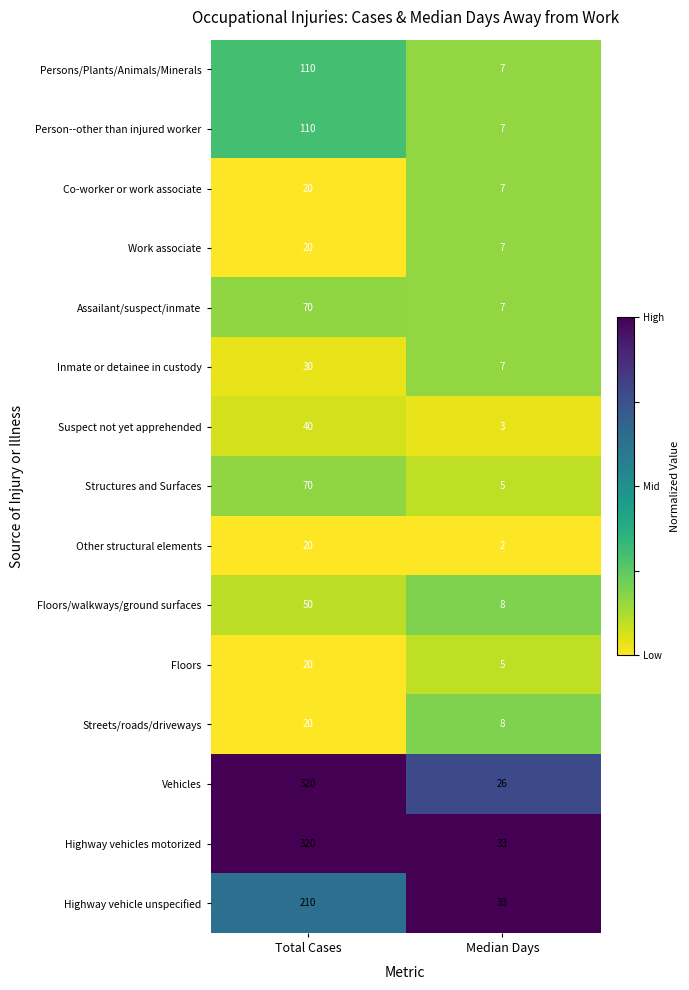

Between Total Cases and Median Days, which series saw the biggest shift?

Vehicles